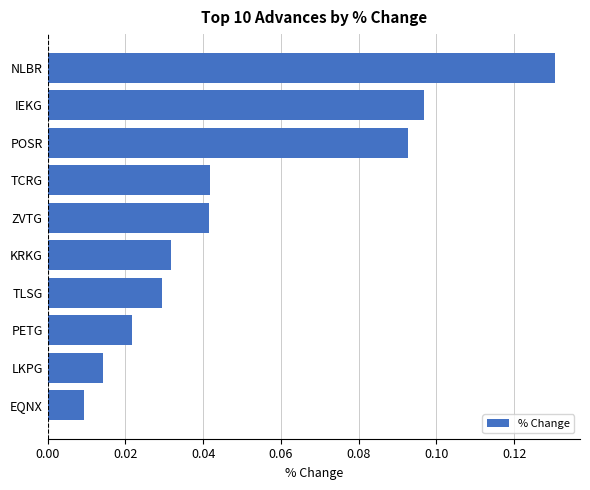

Between KRKG and ZVTG, which is larger?

ZVTG